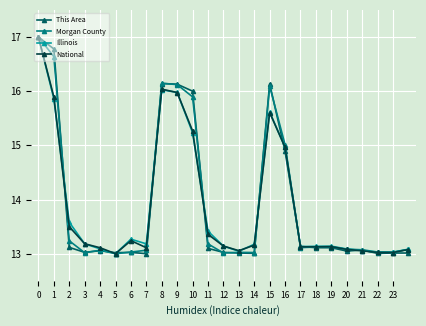

What is the value of the National point at the 16th from the left?

15.6